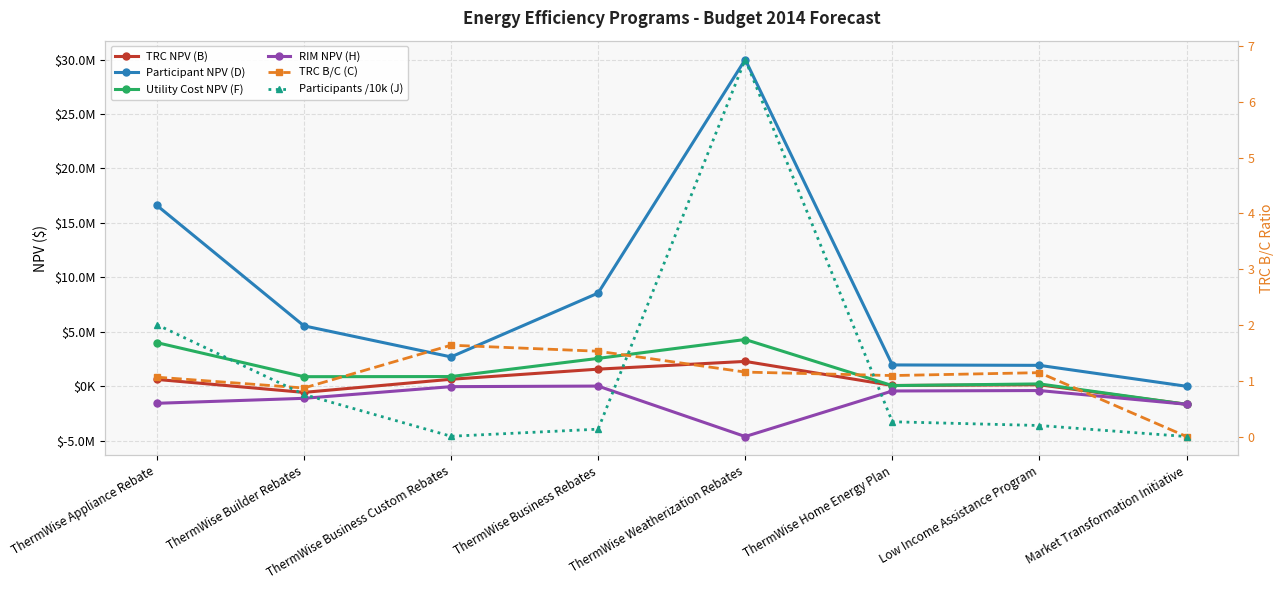

Is the value of TRC B/C (C) at ThermWise Business Custom Rebates greater than the value of Utility Cost NPV (F) at ThermWise Home Energy Plan?

No